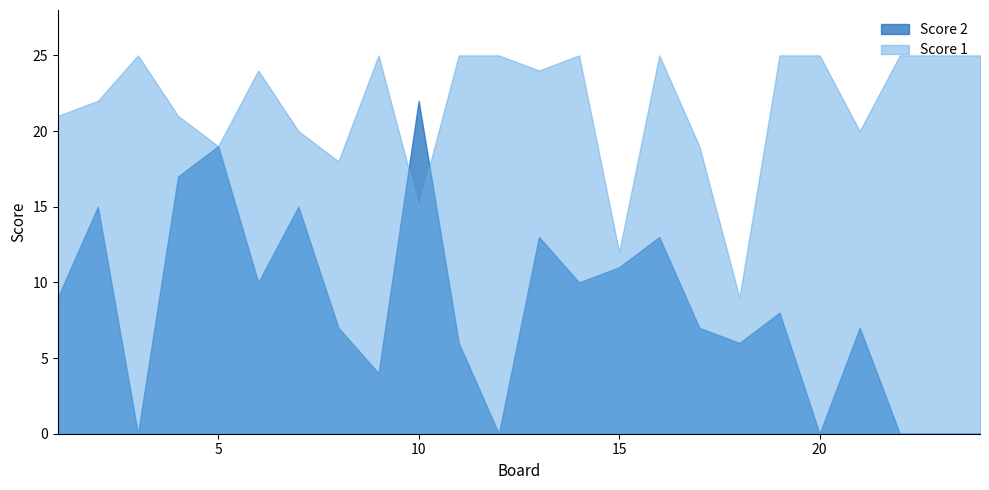

What is the average value of the Score 1 series?

22